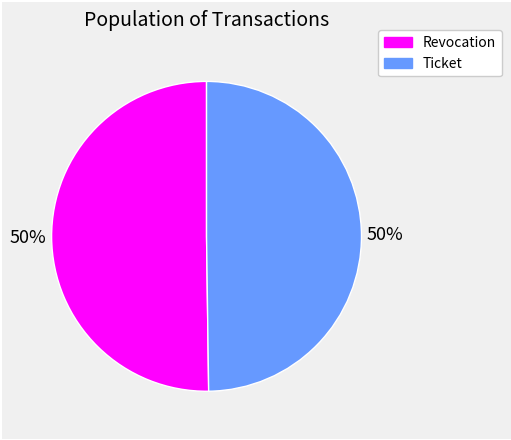

To the nearest percent, what is the combined percentage of Revocation and Ticket?

100%